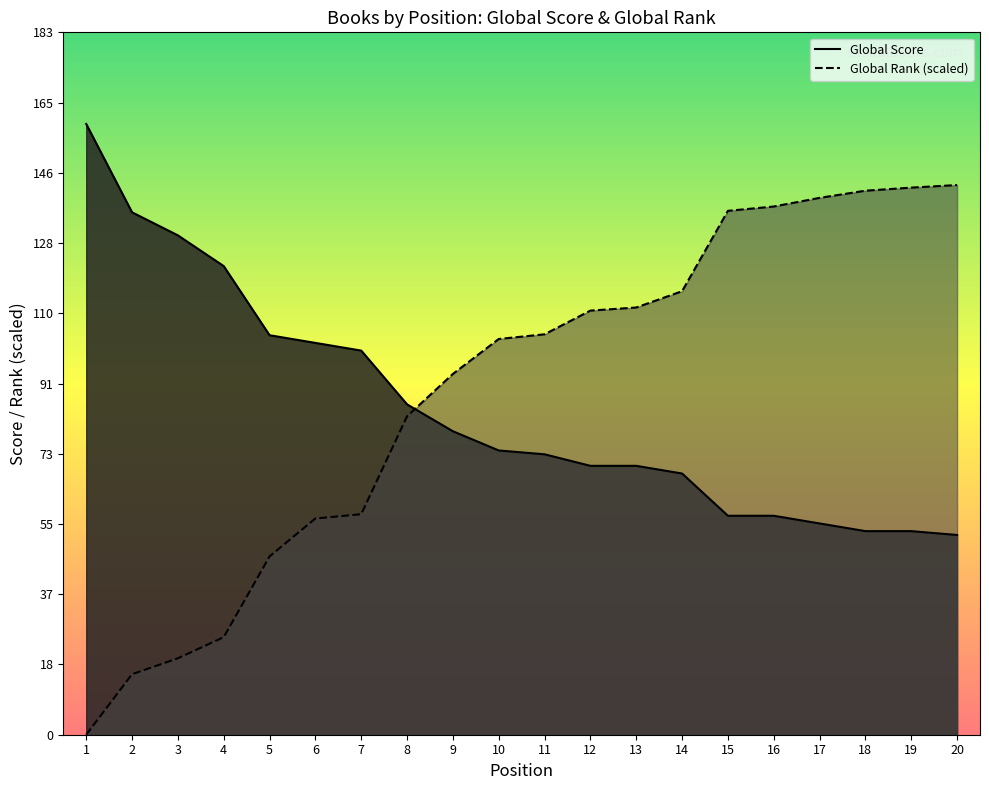

Reading right to left, transcribe all the data shown in this chart.

Global Score: 52.0	53.0	53.0	55.0	57.0	57.0	68.0	70.0	70.0	73.0	74.0	79.0	86.0	100.0	102.0	104.0	122.0	130.0	136.0	159.0
Global Rank: 143.1	142.4	141.6	139.8	137.5	136.4	115.5	111.2	110.4	104.2	103.0	93.9	82.9	57.4	56.3	46.4	25.4	19.9	15.8	0.0